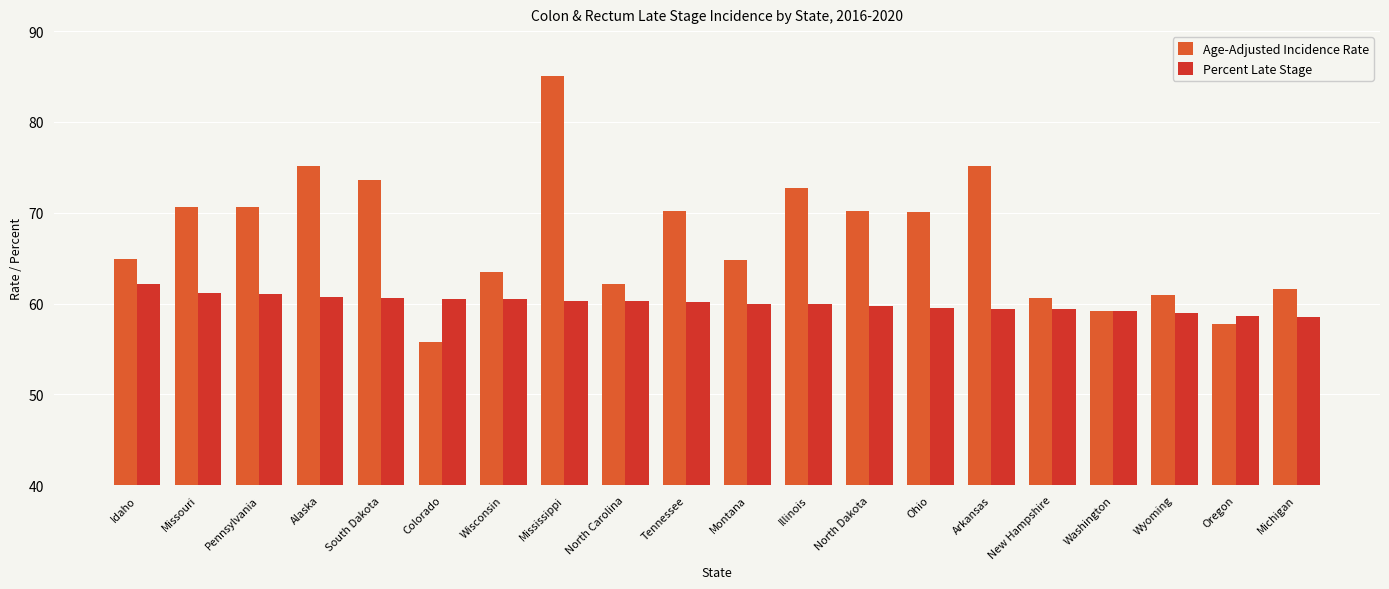

The value of Percent Late Stage at North Carolina is 60.3. True or false?

True